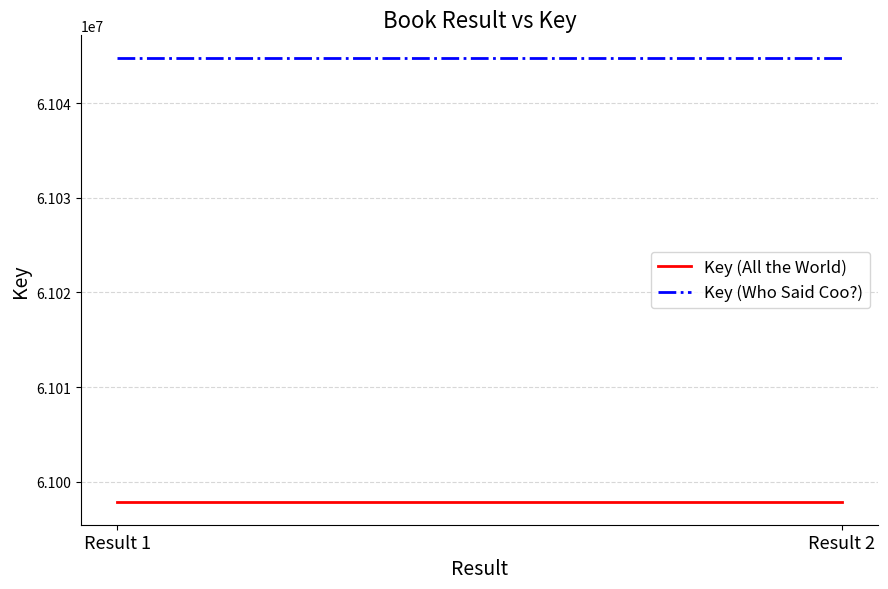

At how many categories does at least one series exceed 61001420?

2